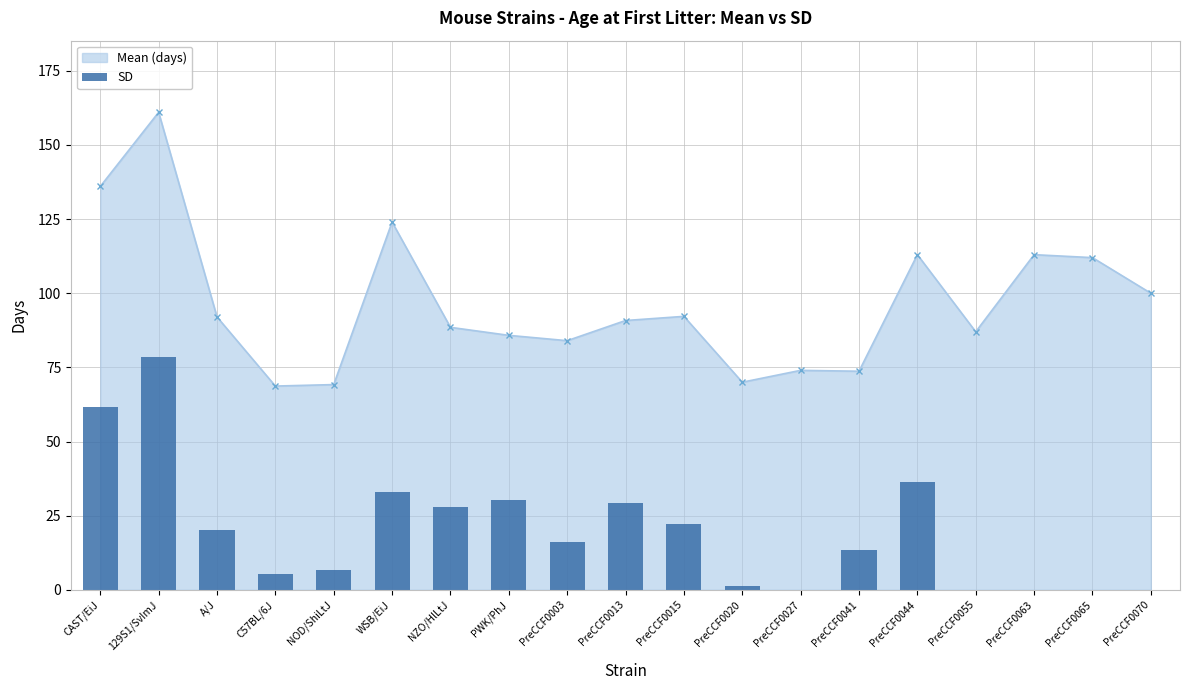

True or false: Mean (days) has more than 1 points higher than both neighbors.

True